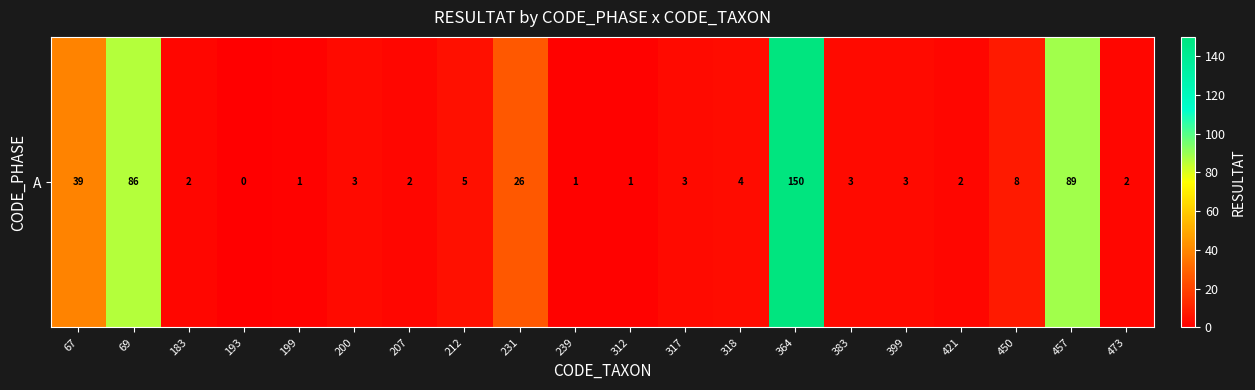

At which label does the data first exceed 3?

67